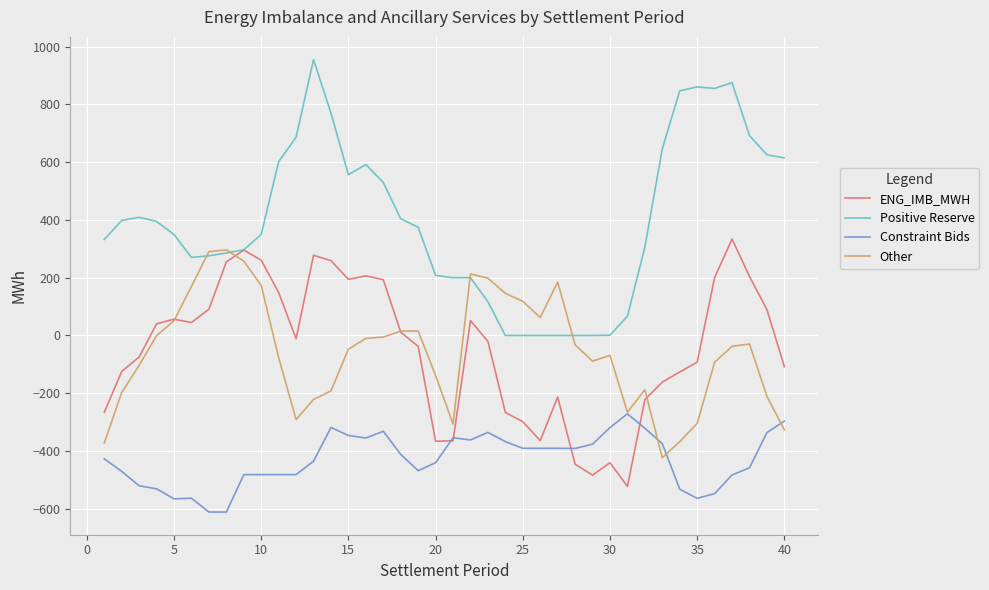

Which series has the largest total across all categories?

Positive Reserve